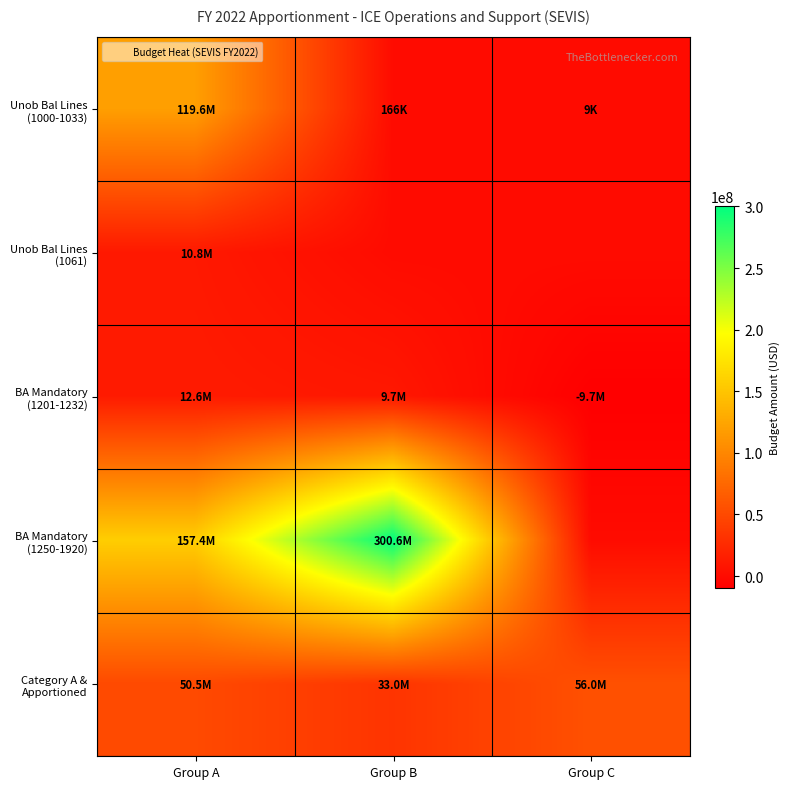

At how many categories does at least one series exceed 99490965?

2